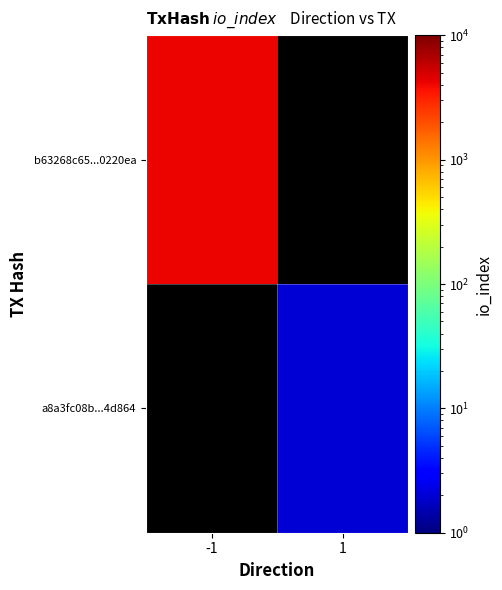

Is the value of a8a3fc08b...4d864 at -1 greater than the value of b63268c65...0220ea at 1?

No